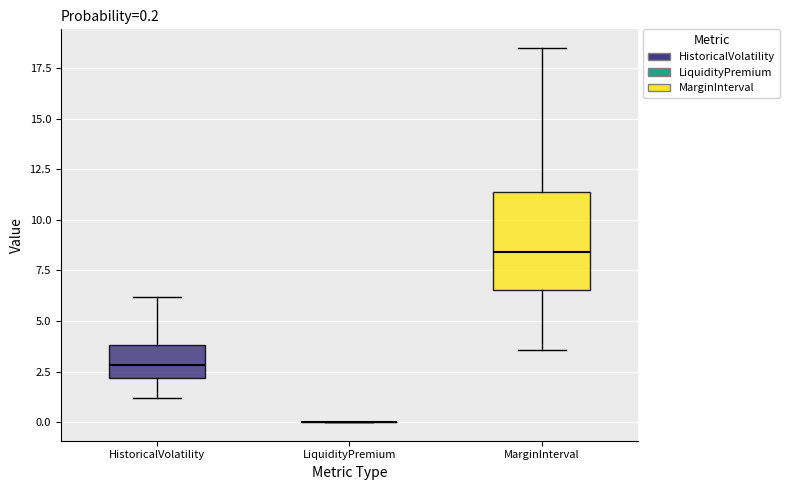

Which box is the tallest, from its lower edge to its upper edge?

MarginInterval